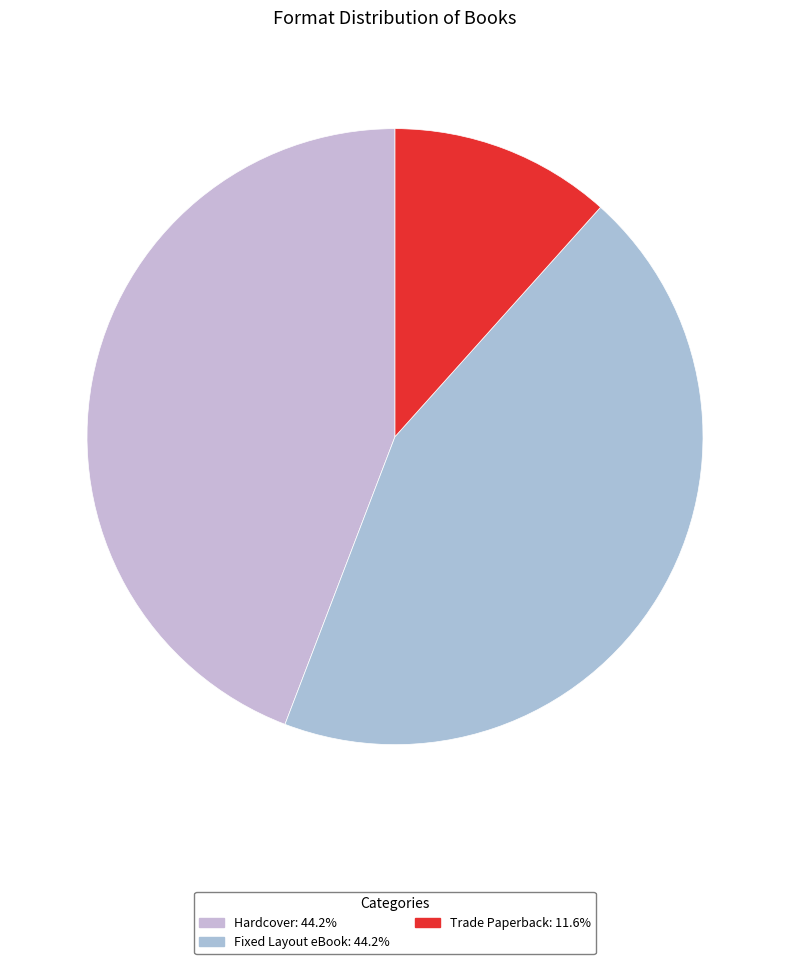

To the nearest percent, what portion does Hardcover represent?

44%